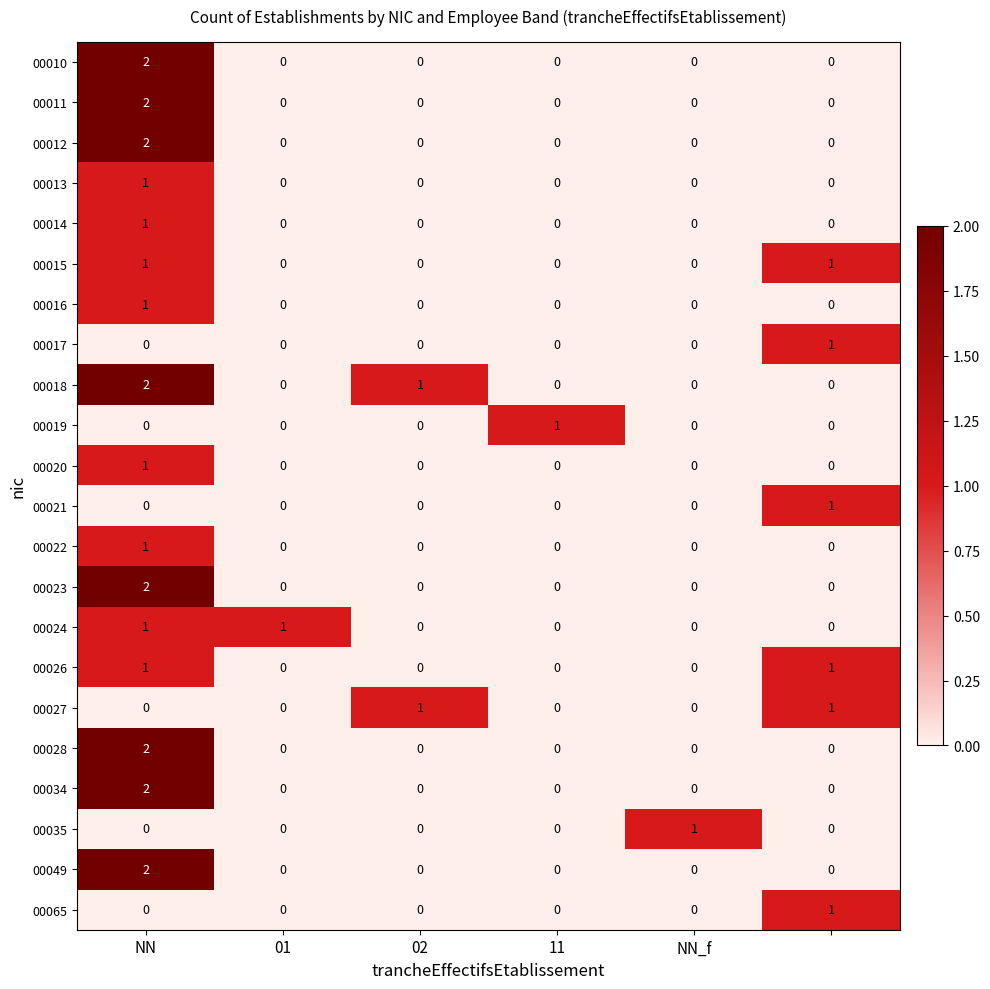

At how many categories does at least one series exceed 0?

6